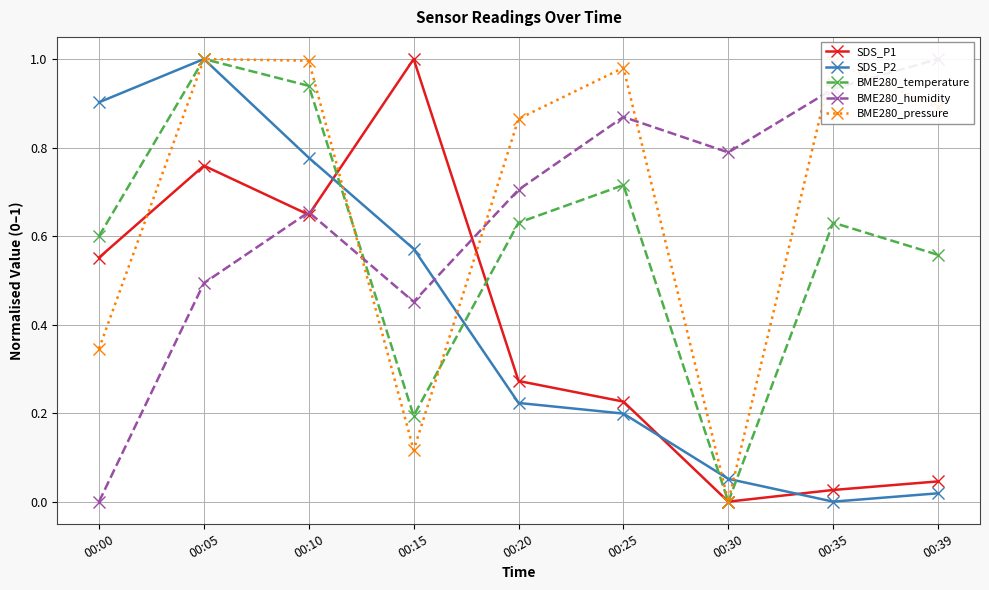

True or false: SDS_P1 and BME280_pressure intersect in this chart.

True